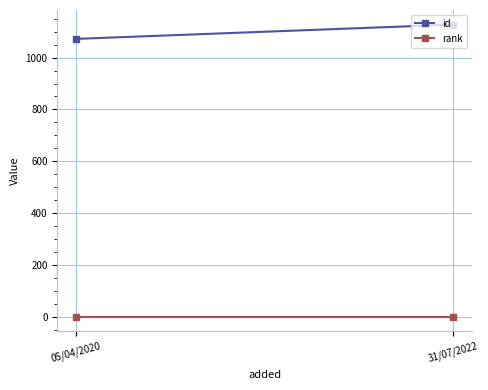

Which category has the highest value across all series?

31/07/2022